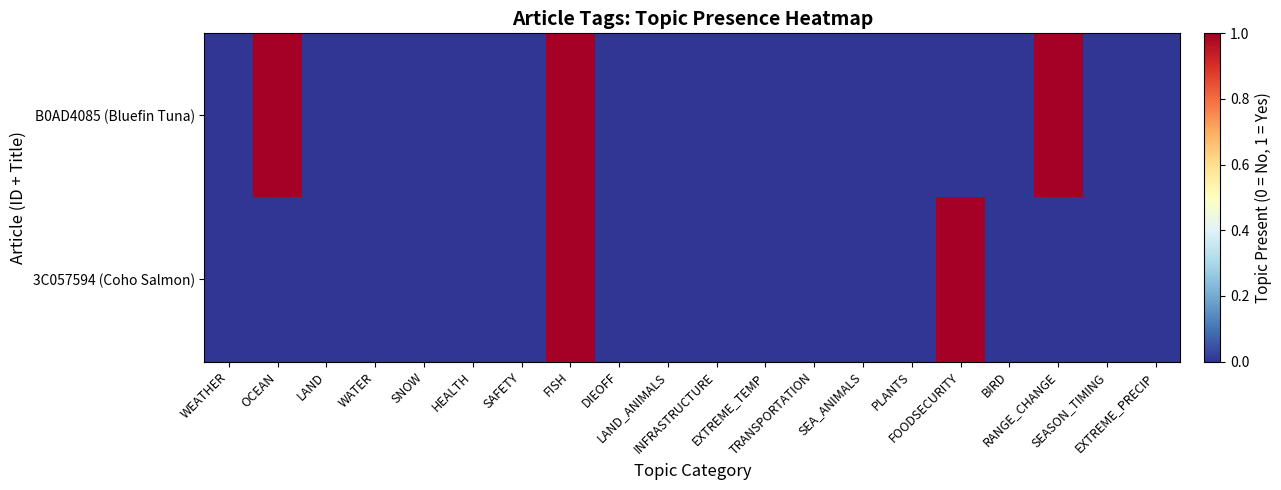

Rank the series at SEA_ANIMALS from lowest to highest value.

3C057594 (Coho Salmon), B0AD4085 (Bluefin Tuna)